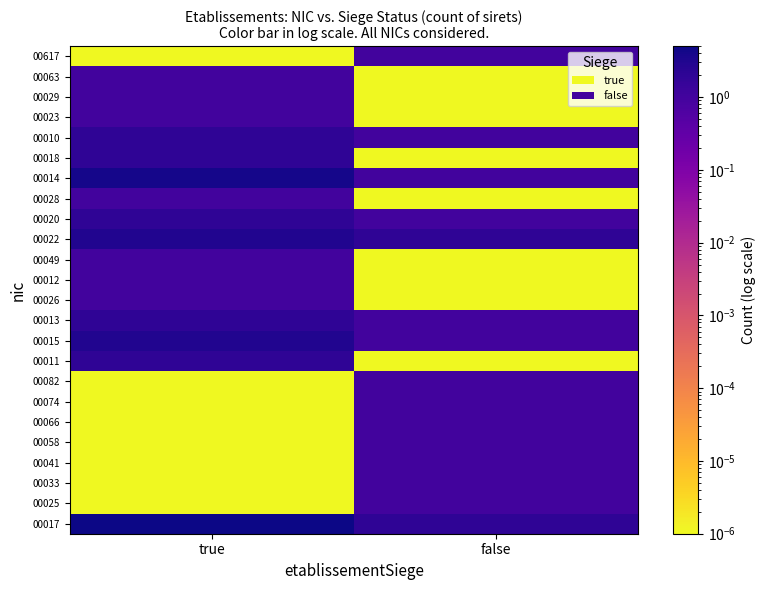

What is the total value across all series at true?

32.0